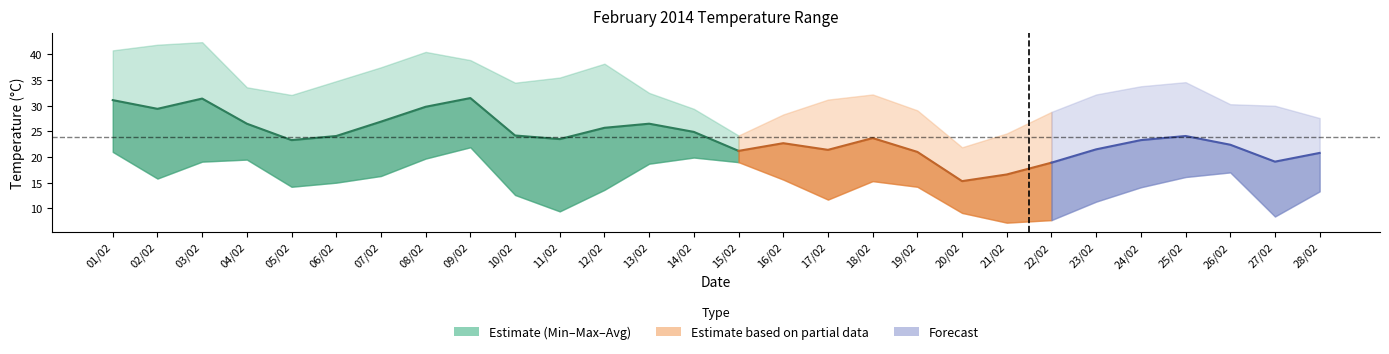

What is the value of the Temperature (AVG C) point at the 2nd from the left?

29.4